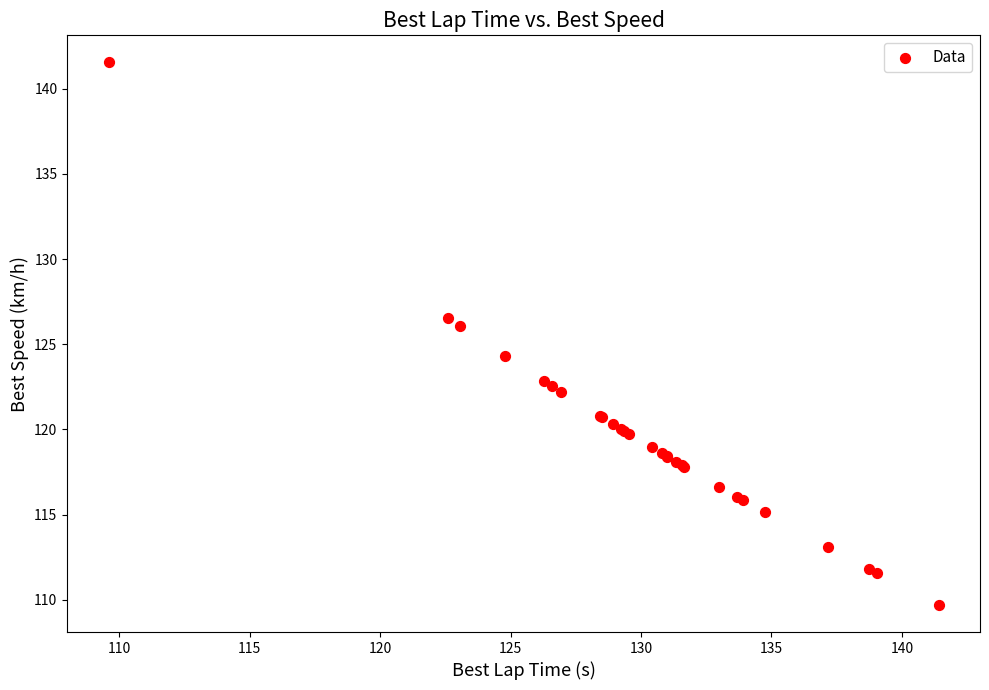

What Y value in the scatter plot is closest to 125?

124.3